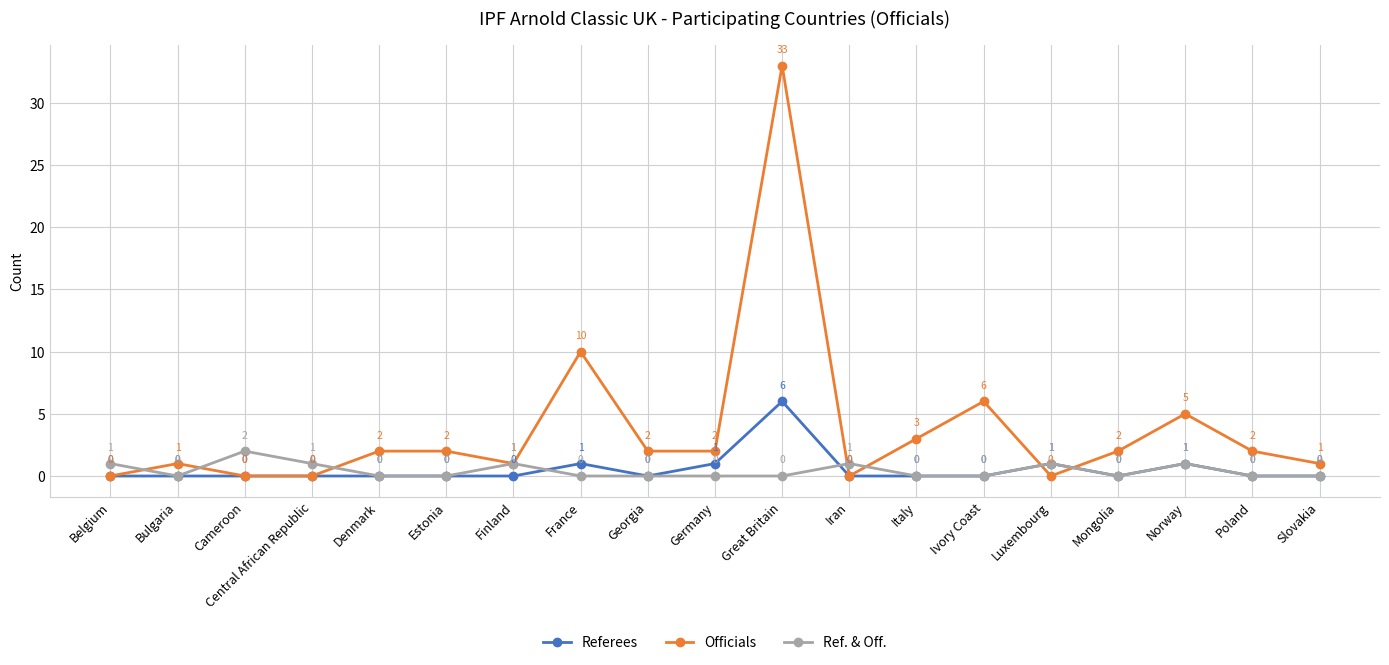

Is it true that Ref. & Off. equals 2 at Cameroon?

True